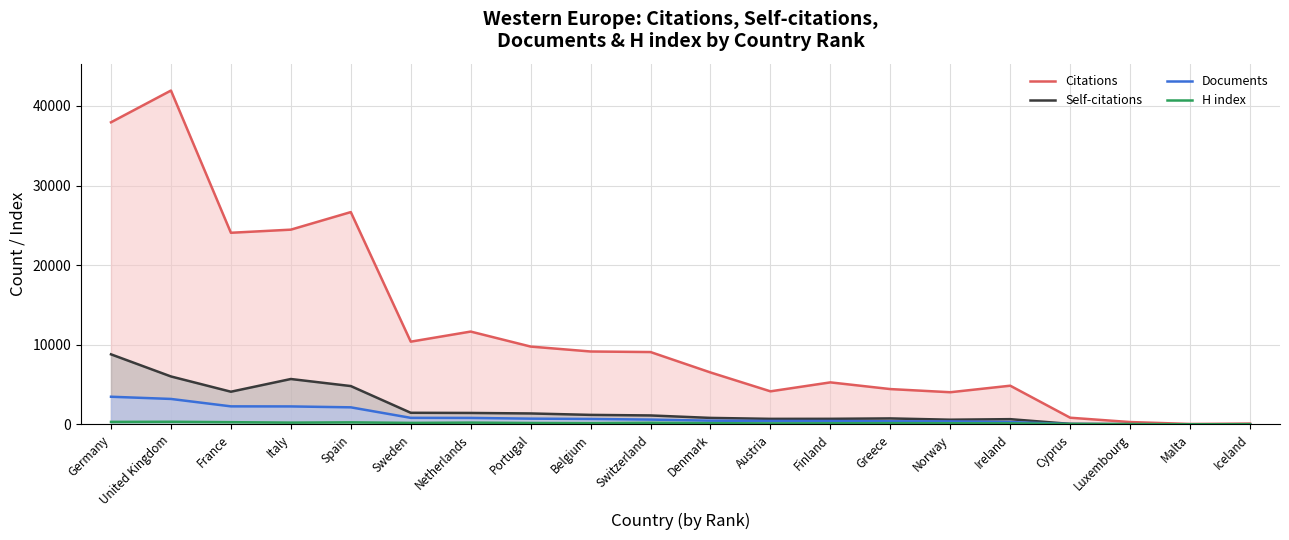

At which category does Citations reach its first local peak?

United Kingdom